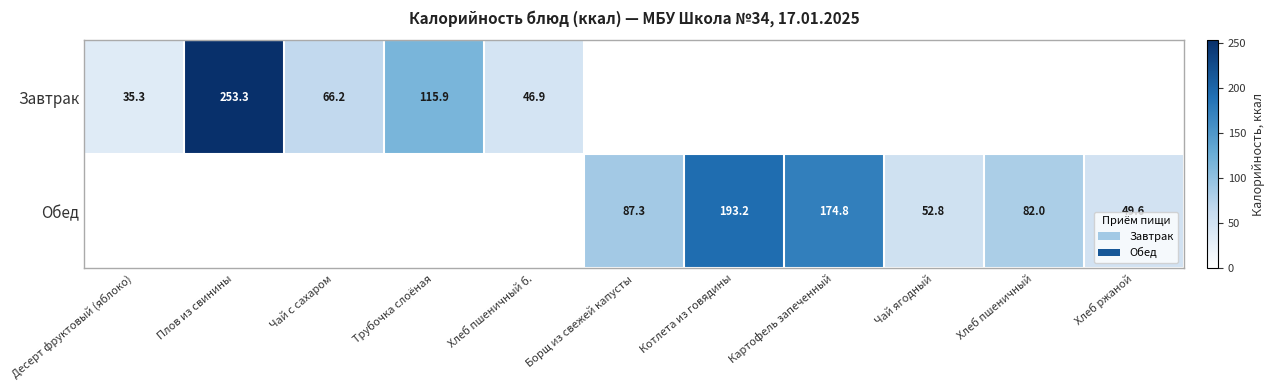

At which category is the sum across all series the highest?

Плов из свинины